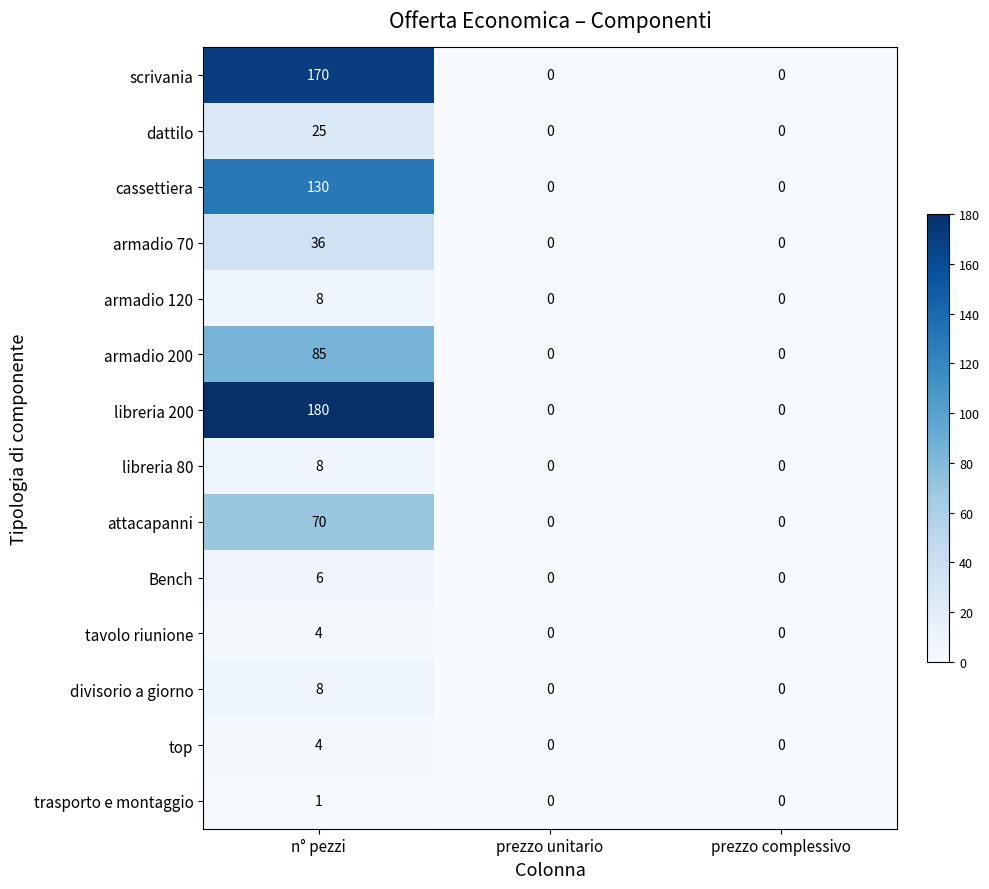

What is the highest value of the armadio 200 series?

85